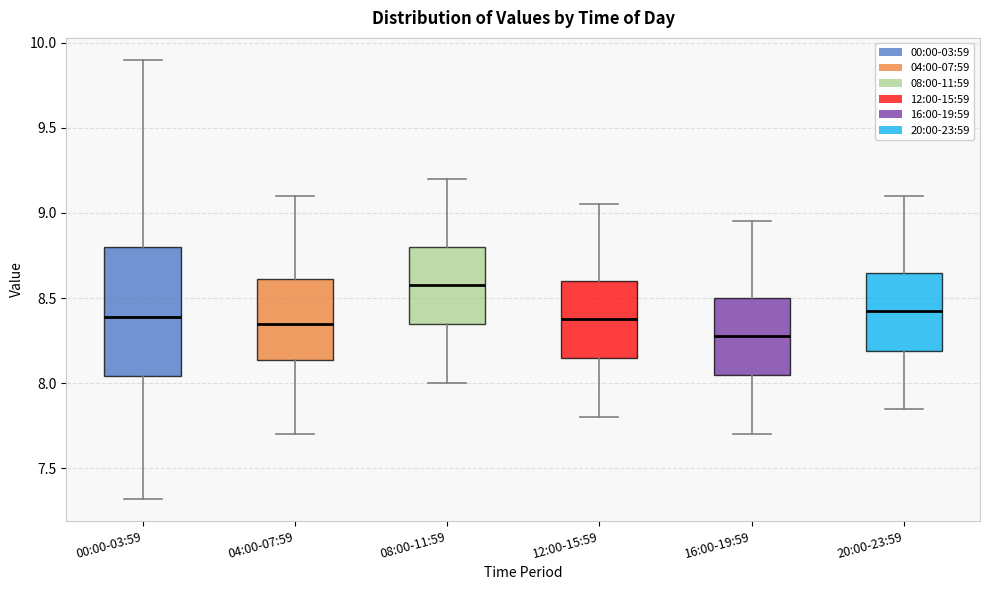

Reading left to right, transcribe this box plot: for each box, give where its median line is, the range the box spans, and where its two whiskers end, as read against the y-axis. The values are not printed on the chart, so give them approximately, as read against the axis.

00:00-03:59: median 8.40, box 8.05 to 8.80, whiskers 7.30 to 9.90
04:00-07:59: median 8.35, box 8.15 to 8.60, whiskers 7.70 to 9.10
08:00-11:59: median 8.60, box 8.35 to 8.80, whiskers 8.00 to 9.20
12:00-15:59: median 8.40, box 8.15 to 8.60, whiskers 7.80 to 9.05
16:00-19:59: median 8.30, box 8.05 to 8.50, whiskers 7.70 to 8.95
20:00-23:59: median 8.45, box 8.20 to 8.65, whiskers 7.85 to 9.10